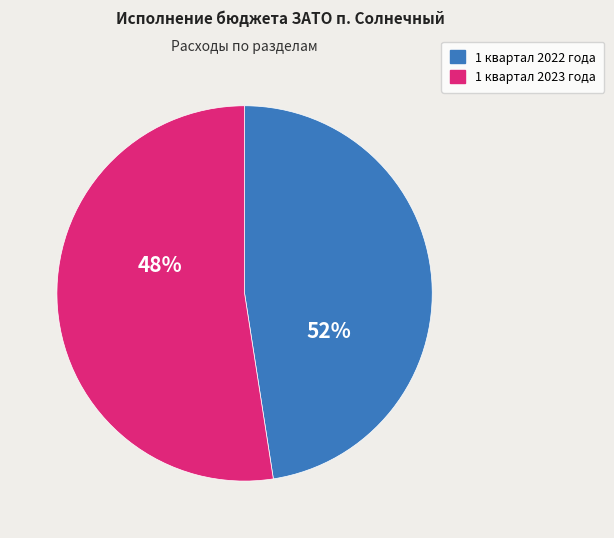

Which series has the largest range (max minus min)?

values_2023